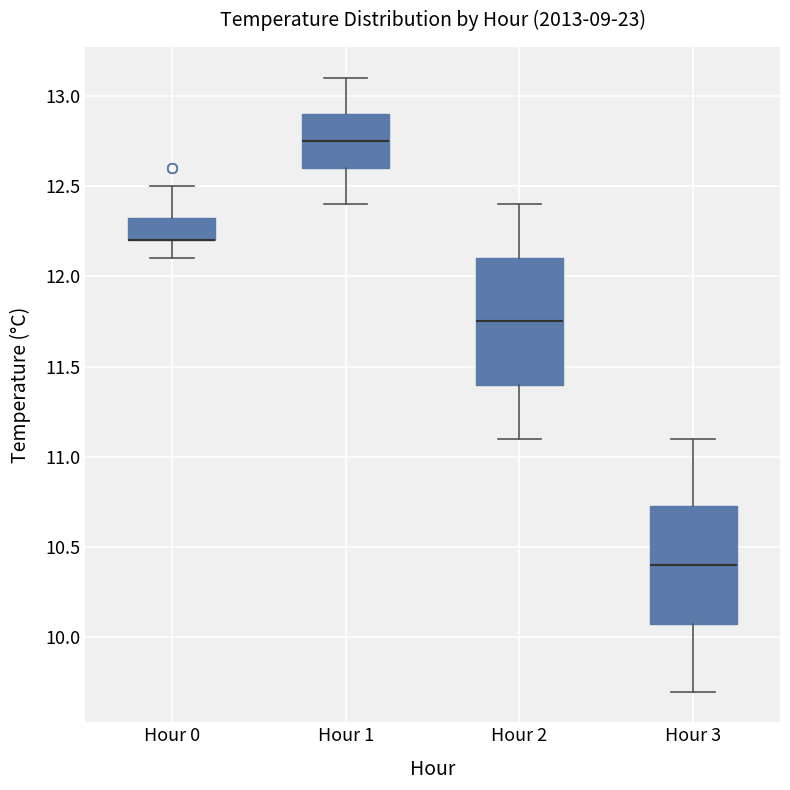

Reading left to right, read every box against the y-axis: the position of its median line, the range the box covers, and the ends of its whiskers. The values are not printed on the chart, so give them approximately, as read against the axis.

Hour 0: median 12.20 (drawn on the box's lower edge), box 12.20 to 12.35, whiskers 12.10 to 12.50
Hour 1: median 12.75, box 12.60 to 12.90, whiskers 12.40 to 13.10
Hour 2: median 11.75, box 11.40 to 12.10, whiskers 11.10 to 12.40
Hour 3: median 10.40, box 10.10 to 10.75, whiskers 9.70 to 11.10